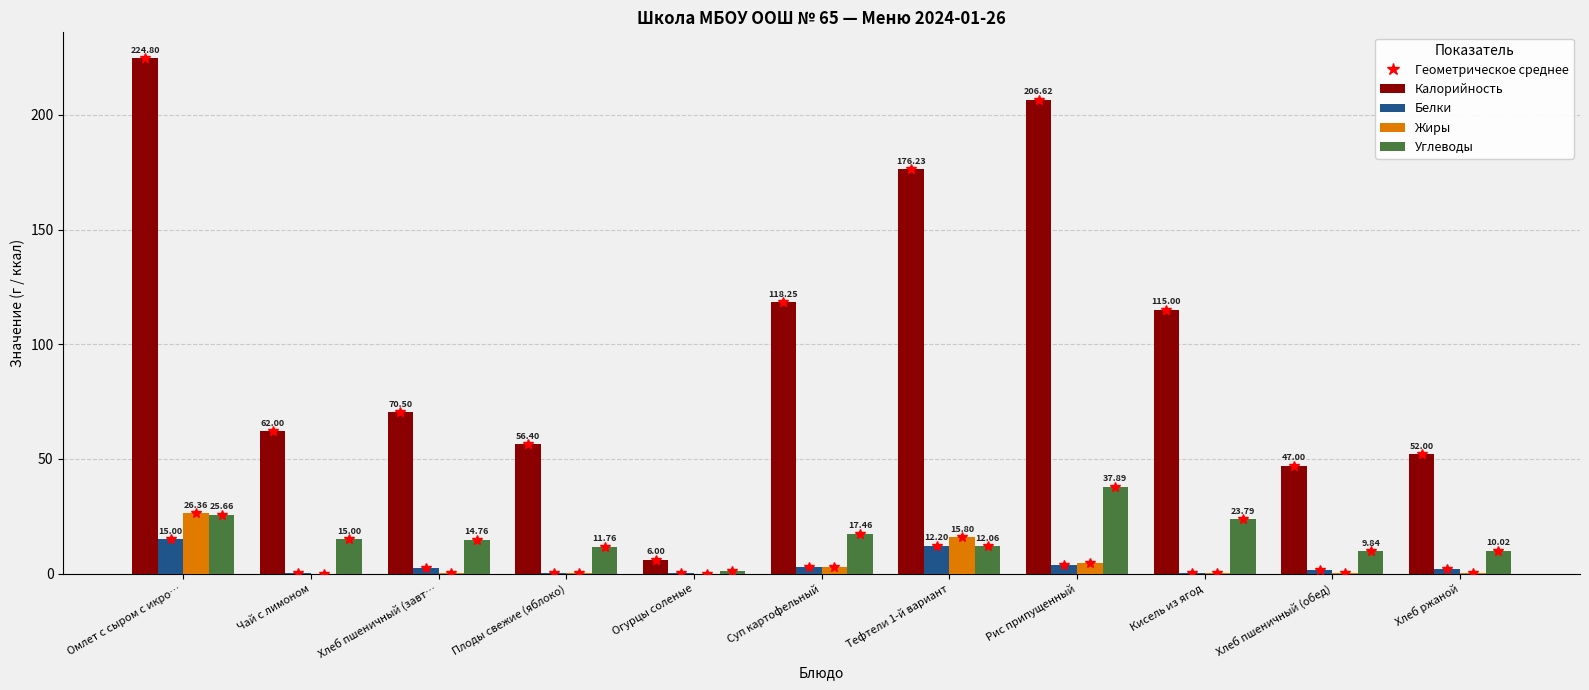

Where does the Белки series first go above 1?

Омлет с сыром с икро…